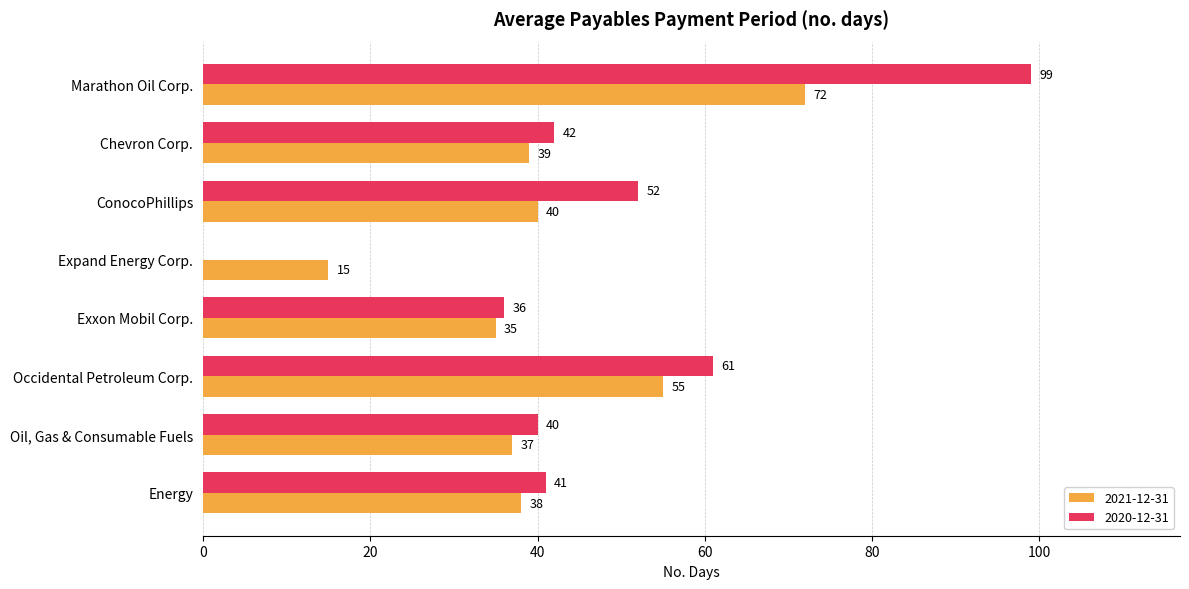

What is the greatest value displayed?

99